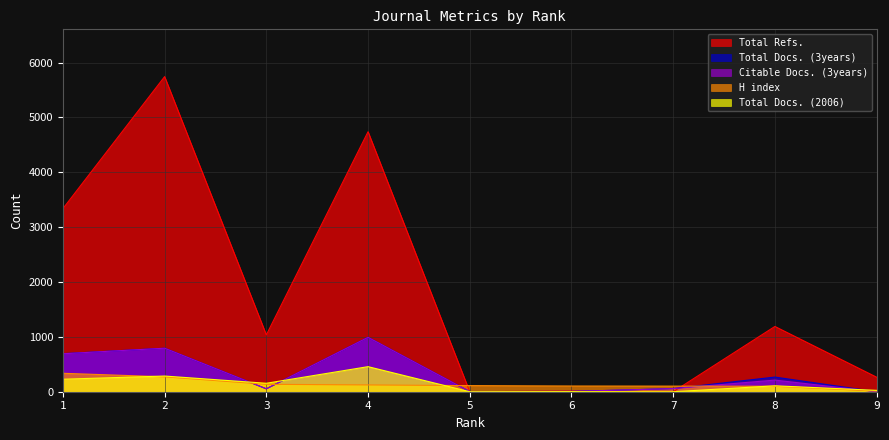

What is the difference between the maximum and minimum values in the Citable Docs. (3years) series?

991